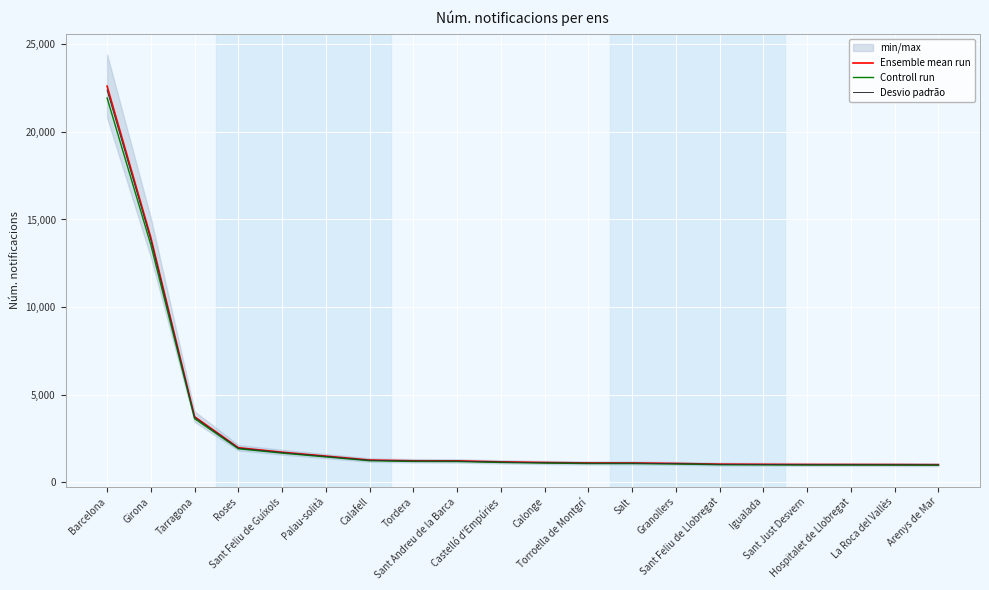

What is the difference between the maximum and minimum values in the Desvio padr̃ão series?

21389.9